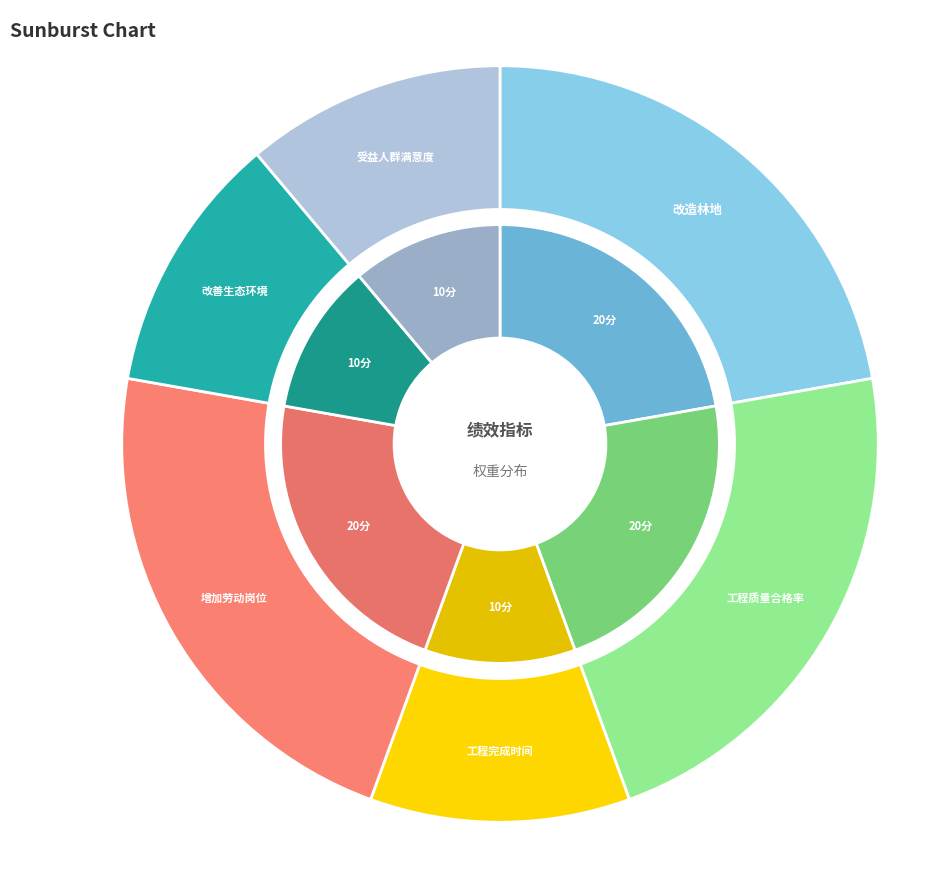

To the nearest percent, what is the combined percentage of 工程质量合格率 and 工程完成时间?

33%